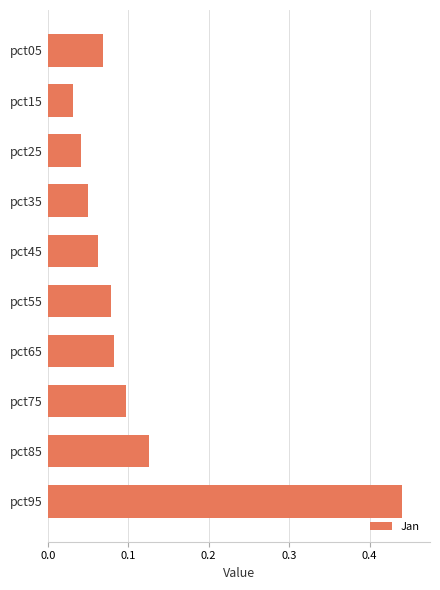

What is the sum of all values?

1.1